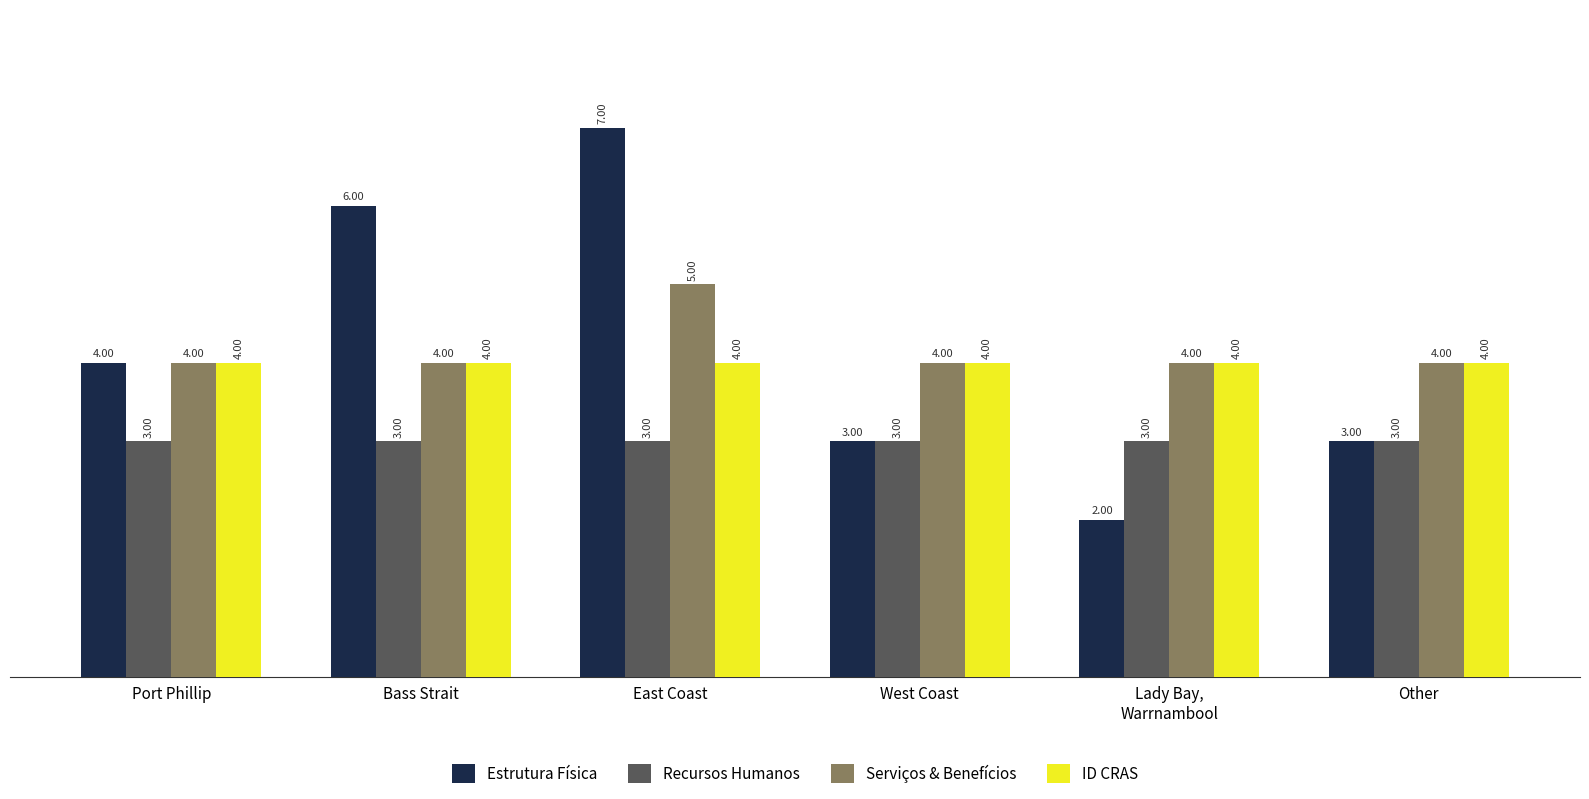

Are the bars horizontal?

No